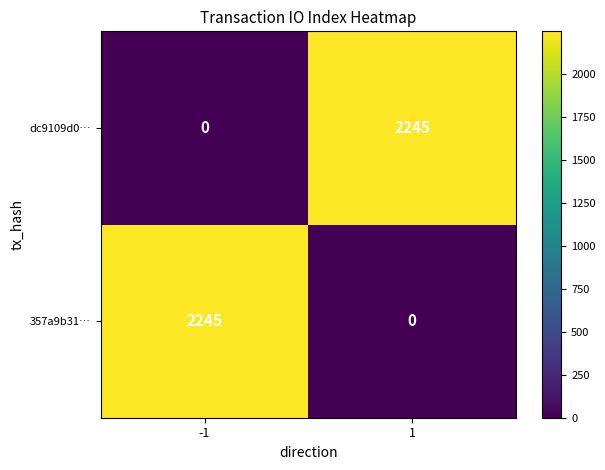

Reading left to right, what are all the values shown in this chart?

dc9109d0…: 0	2245
357a9b31…: 2245	0